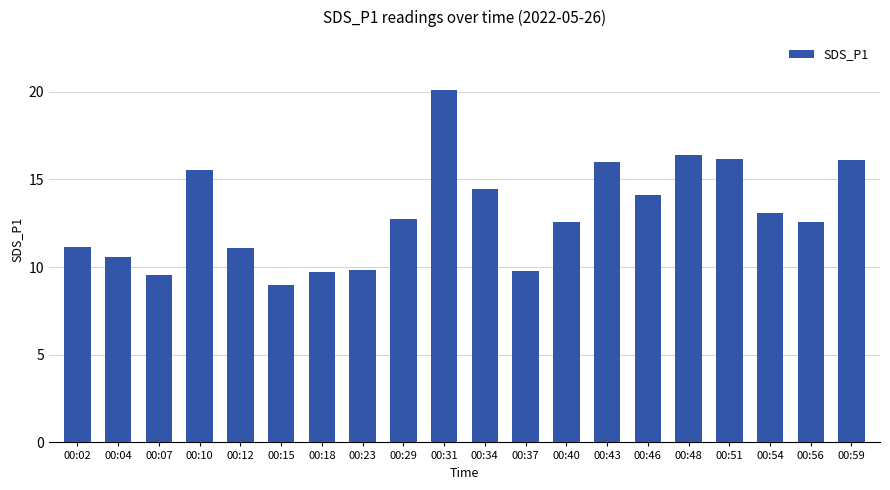

What is the sum of all values?

260.6